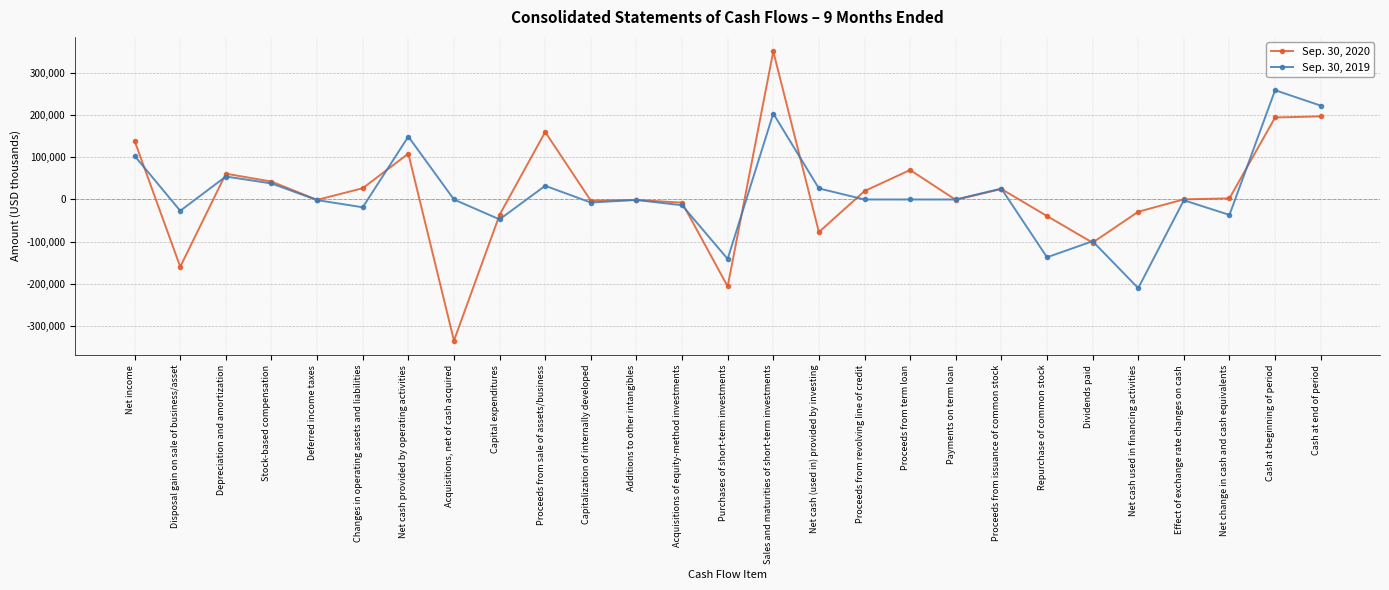

How many series are shown in this chart?

2